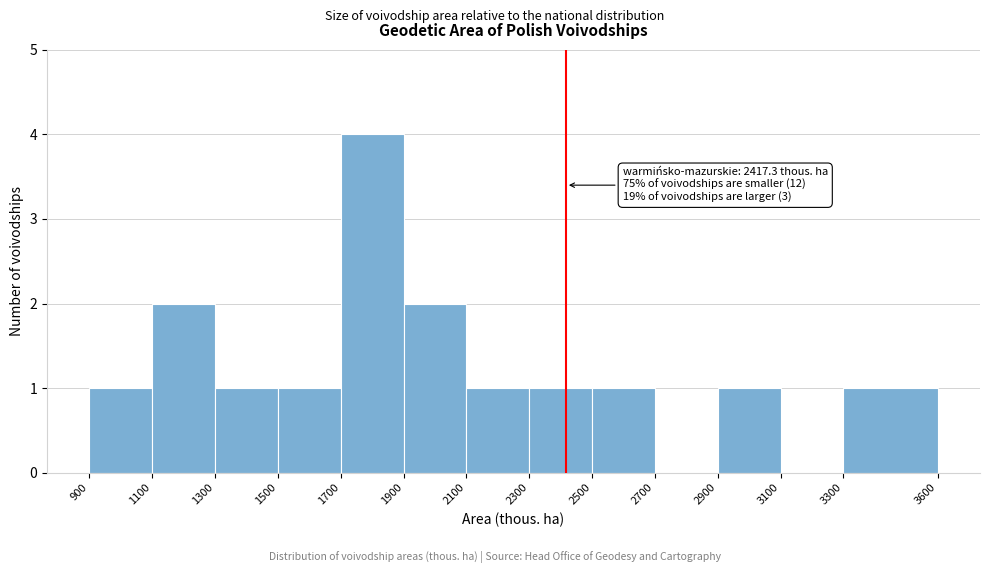

Which range on the x-axis has the tallest bar?

1700 to 1900